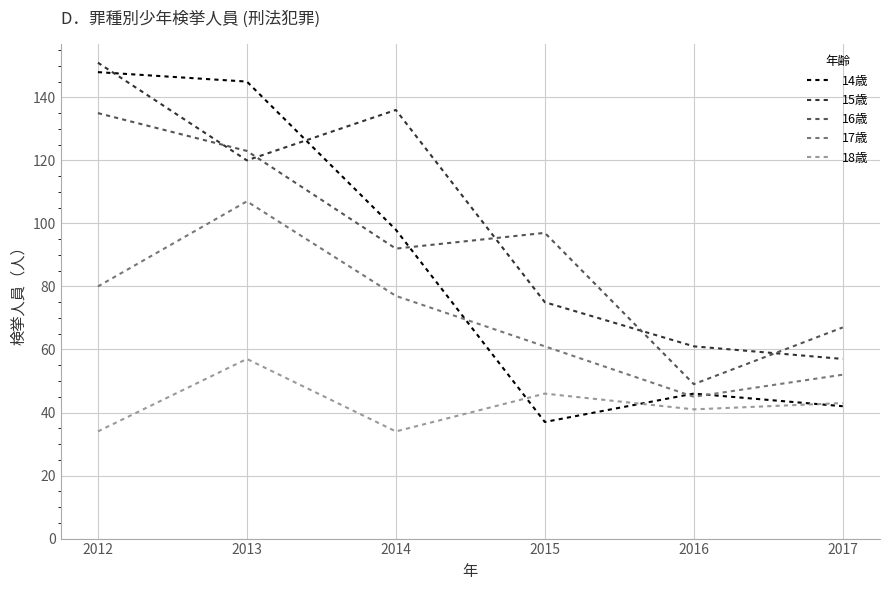

Which category has the highest value across all series?

2012